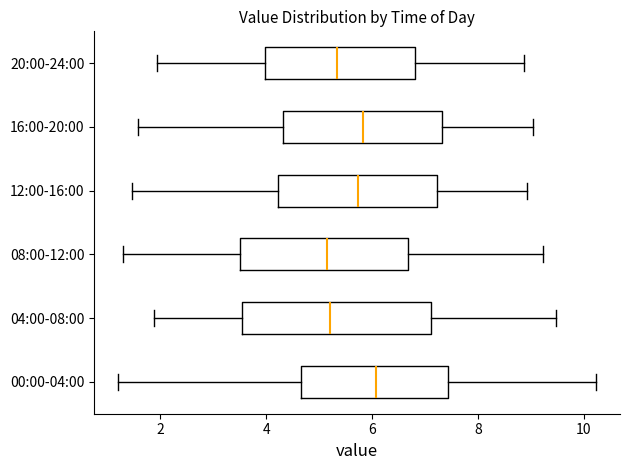

Which box's median line is the furthest to the right?

00:00-04:00